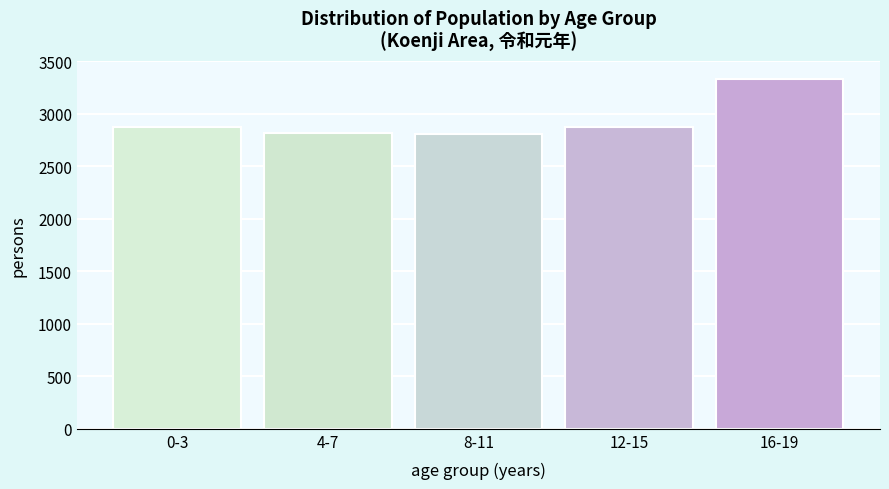

What is the smallest value displayed?

2808